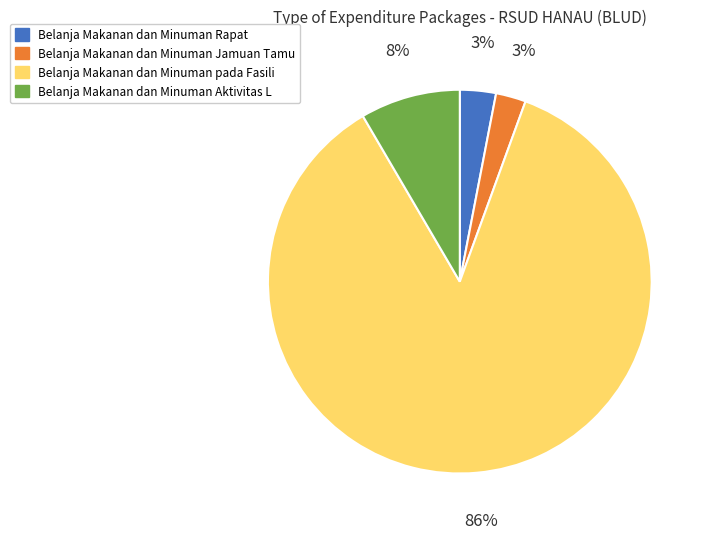

Which slice represents more than half of the pie?

Belanja Makanan dan Minuman pada Fasili